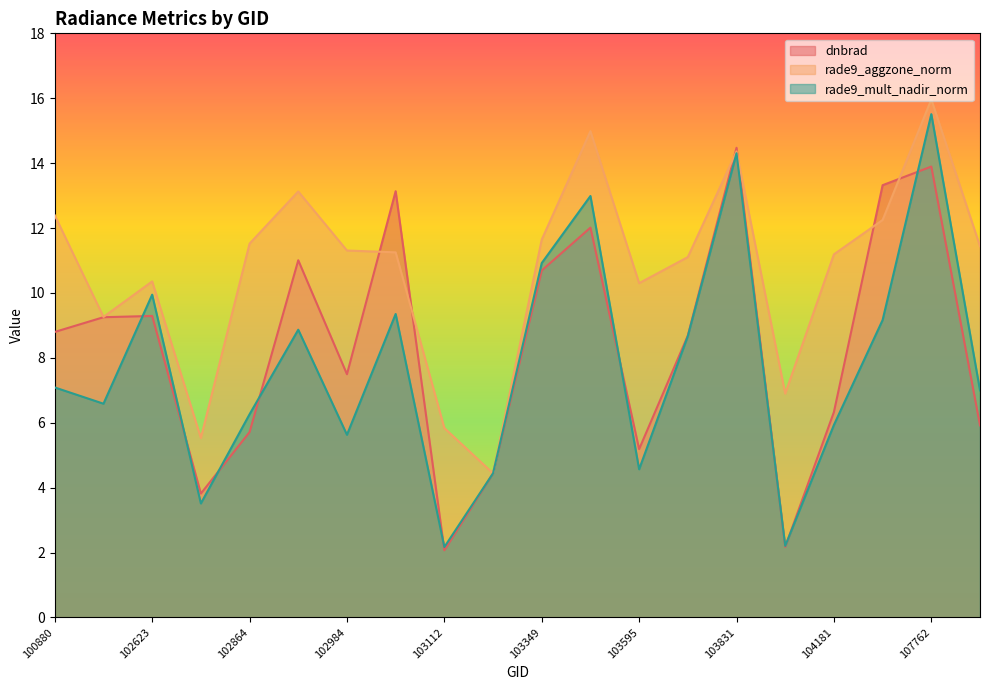

List the series in order of their peak value, highest first.

rade9_aggzone_norm, rade9_mult_nadir_norm, dnbrad